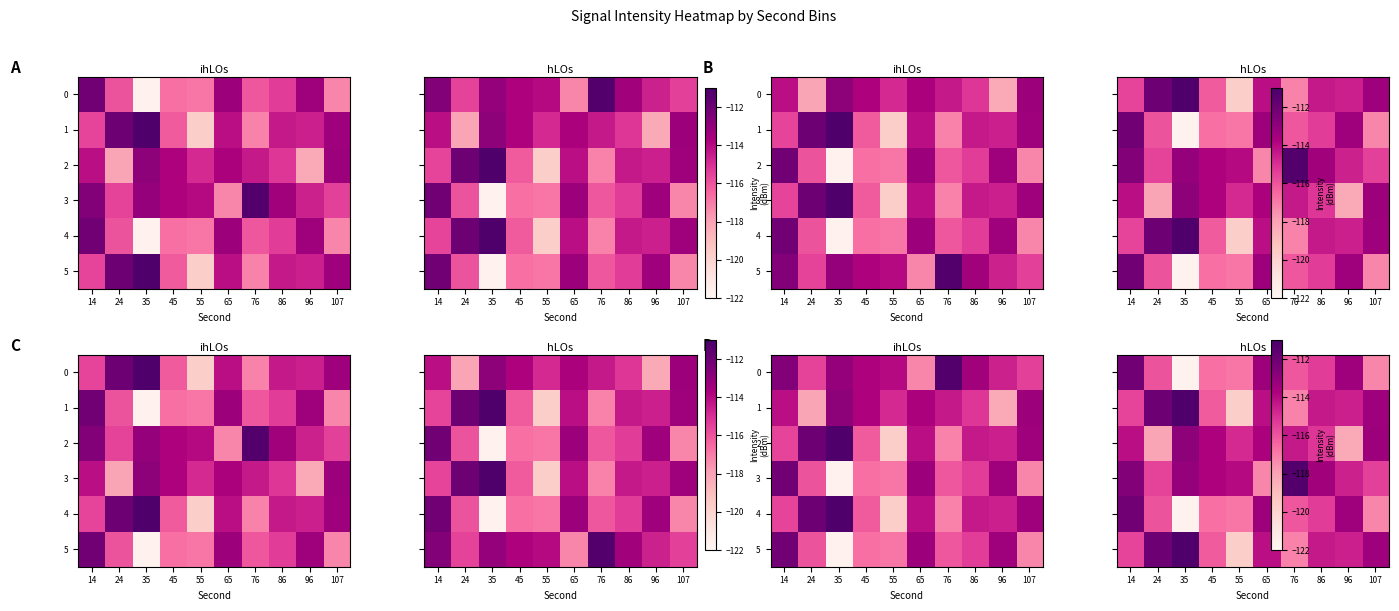

Is it true that 4 equals -200.1 at 107?

False